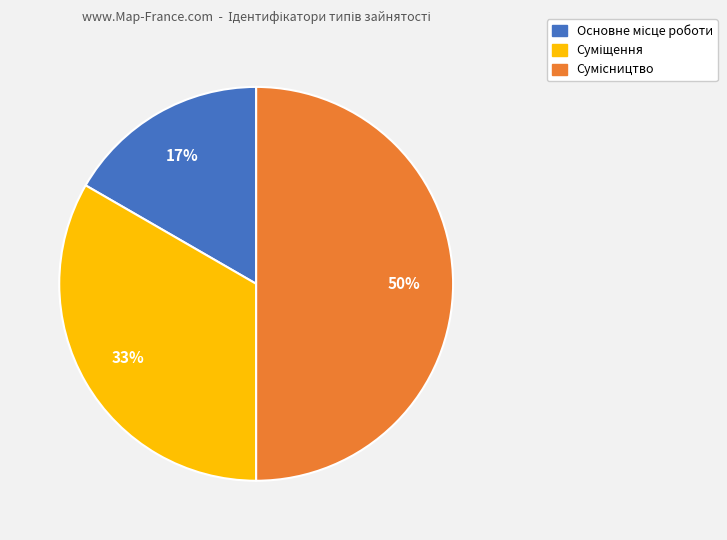

To the nearest percent, what is the average slice percentage?

33%